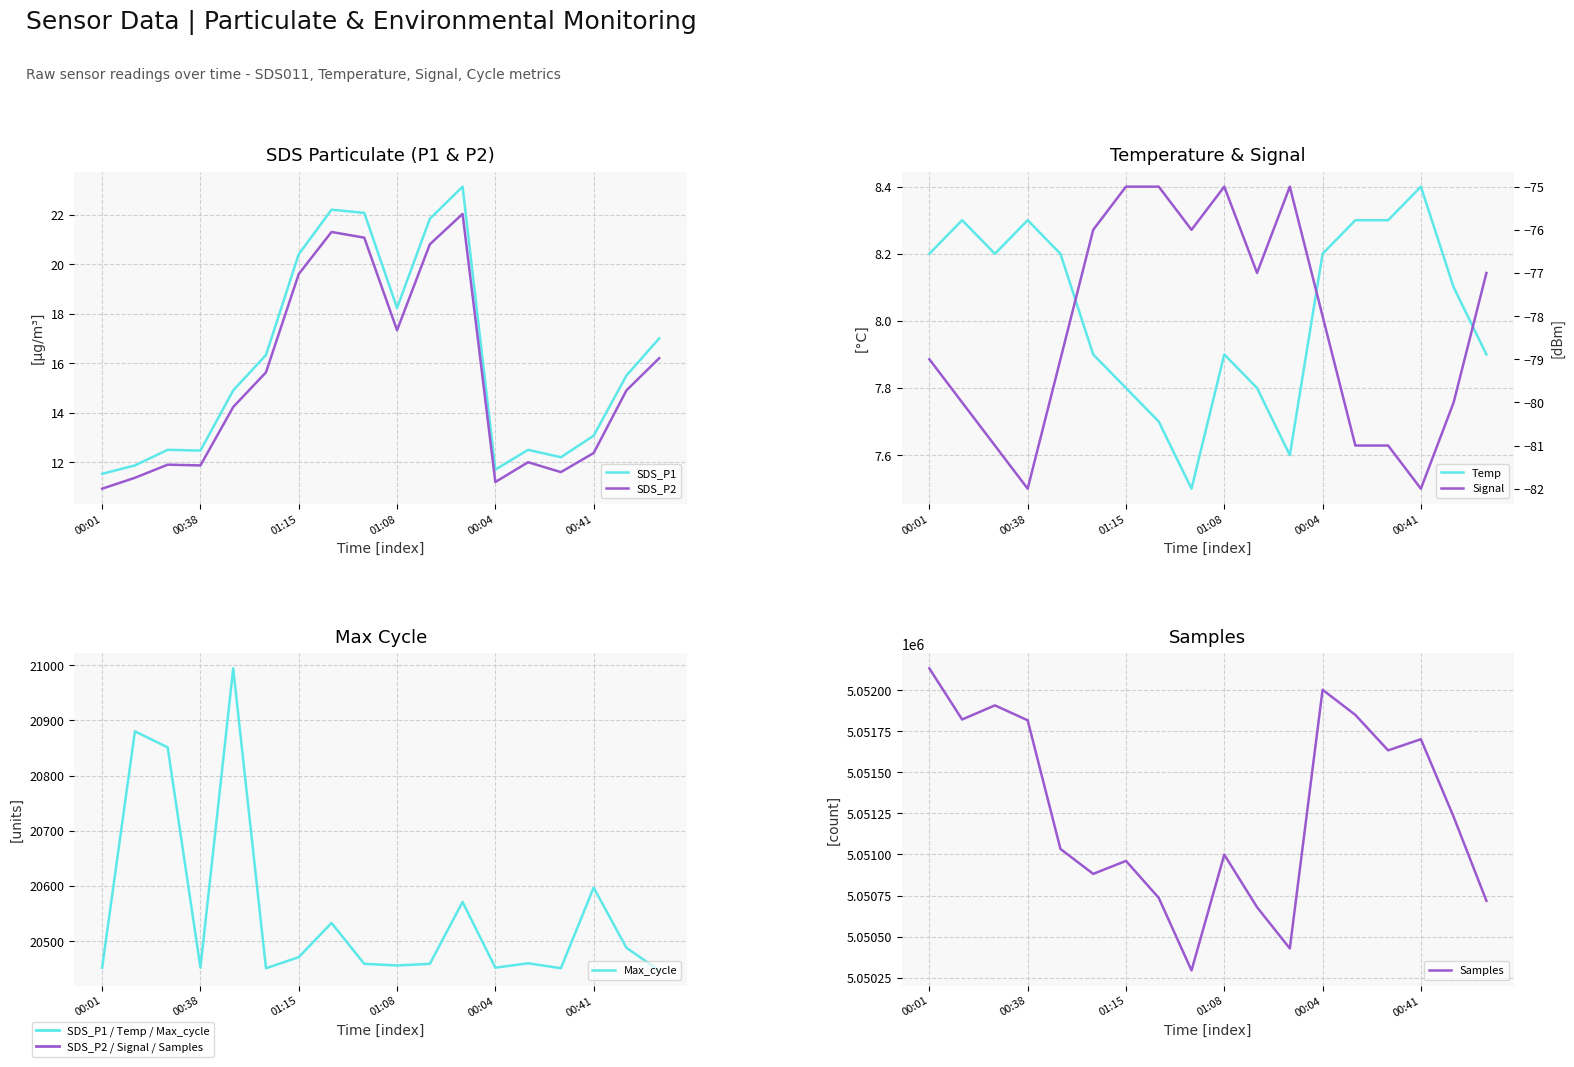

Reading left to right, extract all data points from this chart.

SDS_P1: 11.5	11.9	12.5	12.5	14.9	16.3	20.4	22.2	22.1	18.2	21.8	23.1	11.7	12.5	12.2	13.1	15.5	17.0
SDS_P2: 10.9	11.4	11.9	11.9	14.2	15.6	19.6	21.3	21.1	17.3	20.8	22.0	11.2	12.0	11.6	12.4	14.9	16.2
Temp: 8.2	8.3	8.2	8.3	8.2	7.9	7.8	7.7	7.5	7.9	7.8	7.6	8.2	8.3	8.3	8.4	8.1	7.9
Max_cycle: 20452.0	20880.0	20851.0	20452.0	20994.0	20451.0	20471.0	20533.0	20459.0	20456.0	20459.0	20571.0	20452.0	20460.0	20451.0	20597.0	20488.0	20447.0
Samples: 5052133.0	5051822.0	5051908.0	5051817.0	5051034.0	5050882.0	5050961.0	5050736.0	5050294.0	5050999.0	5050679.0	5050428.0	5052003.0	5051850.0	5051634.0	5051702.0	5051229.0	5050718.0
Signal: -79.0	-80.0	-81.0	-82.0	-79.0	-76.0	-75.0	-75.0	-76.0	-75.0	-77.0	-75.0	-78.0	-81.0	-81.0	-82.0	-80.0	-77.0